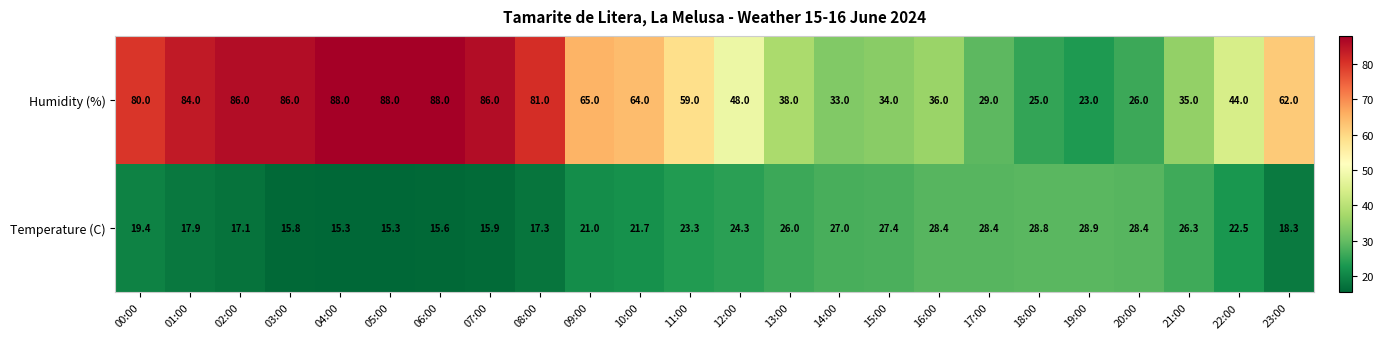

The Humidity (%) series shows 14.8 at 14:00. True or false?

False